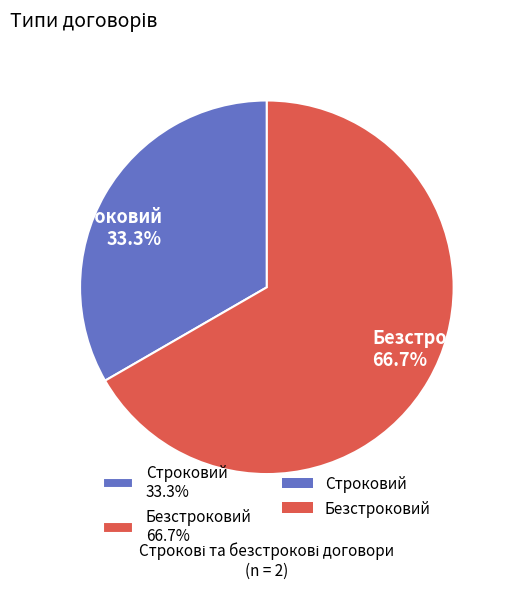

How many segments does this pie chart have?

2